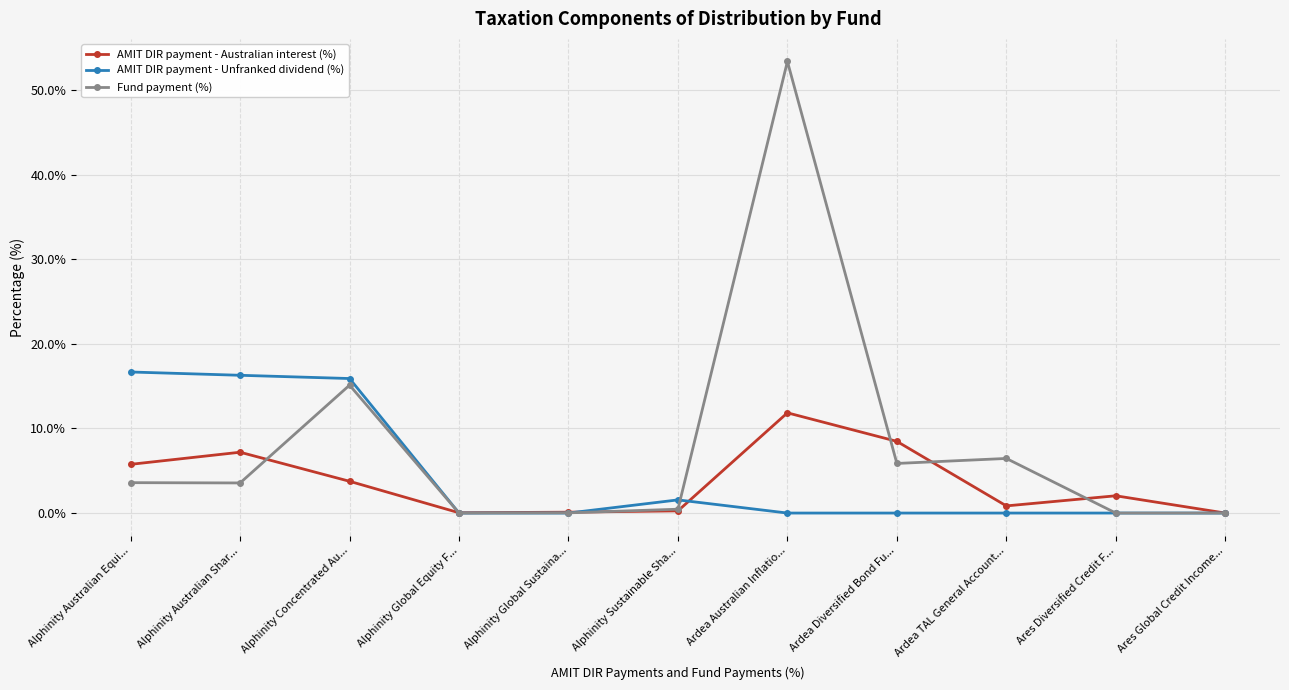

Which series changed the most between Alphinity Global Sustaina... and Ardea TAL General Account...?

Fund payment (%)